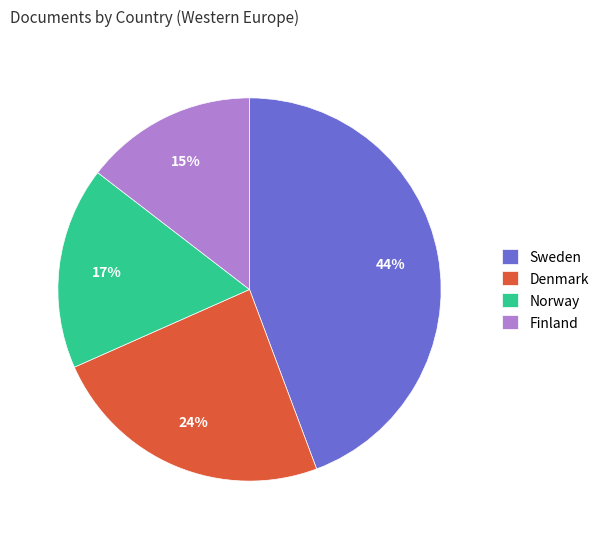

What percentage is the Denmark slice, to the nearest percent?

24%